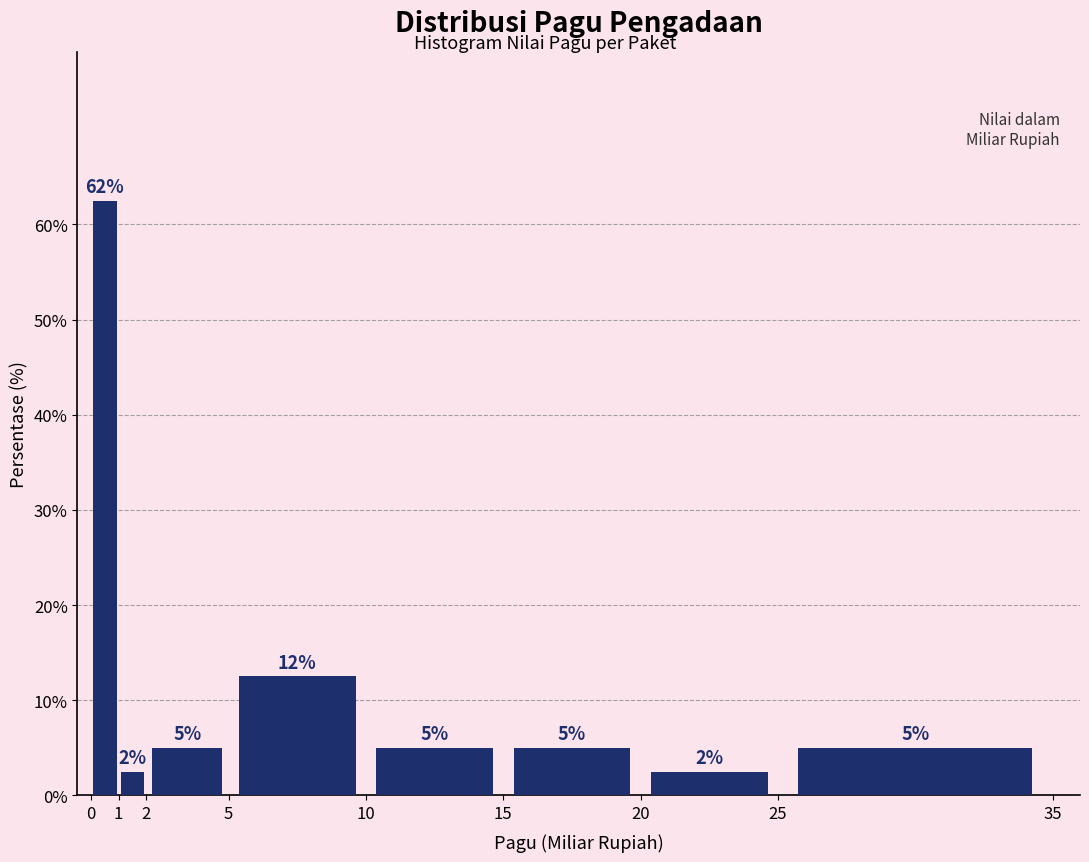

Over which range of the x-axis is the bar tallest?

0 to 1